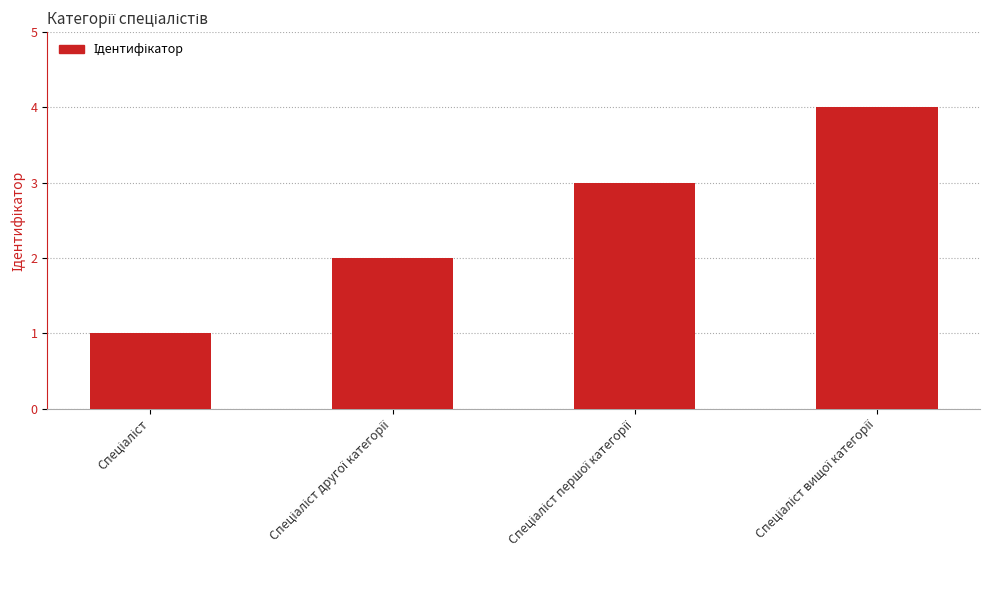

What is the greatest value displayed?

4